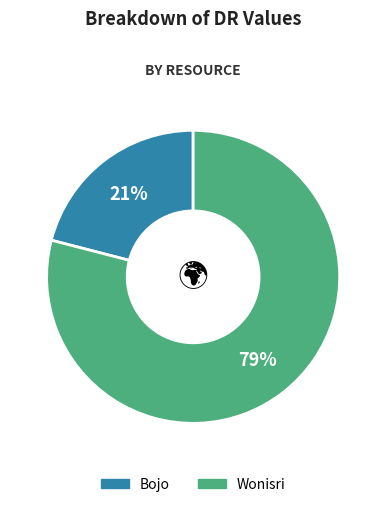

To the nearest percent, what is the difference between the largest and smallest slice percentages?

58%